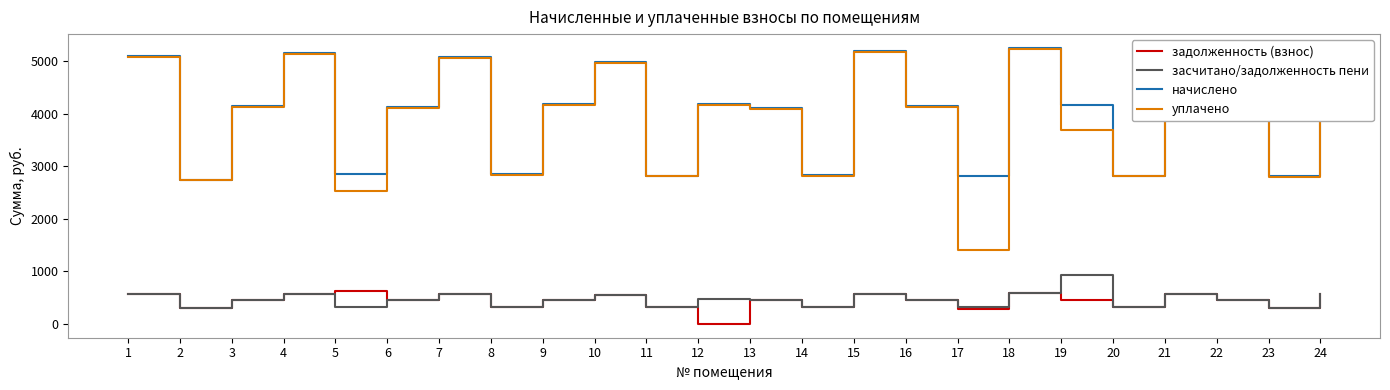

What is the total value across all series at 5?

6316.8